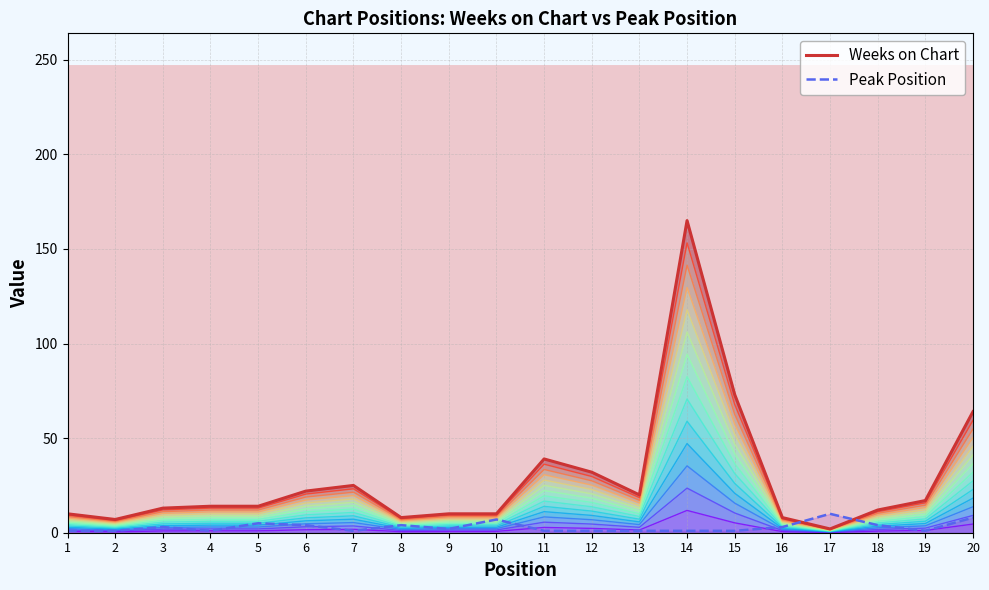

Where is the first local minimum for Peak Position?

4